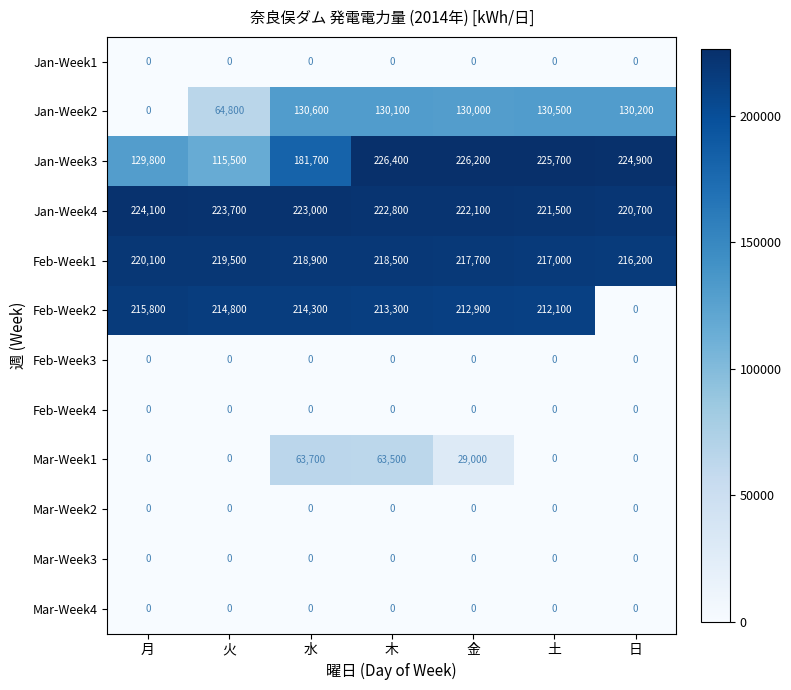

What is the sum of all Jan-Week4 values?

1557900